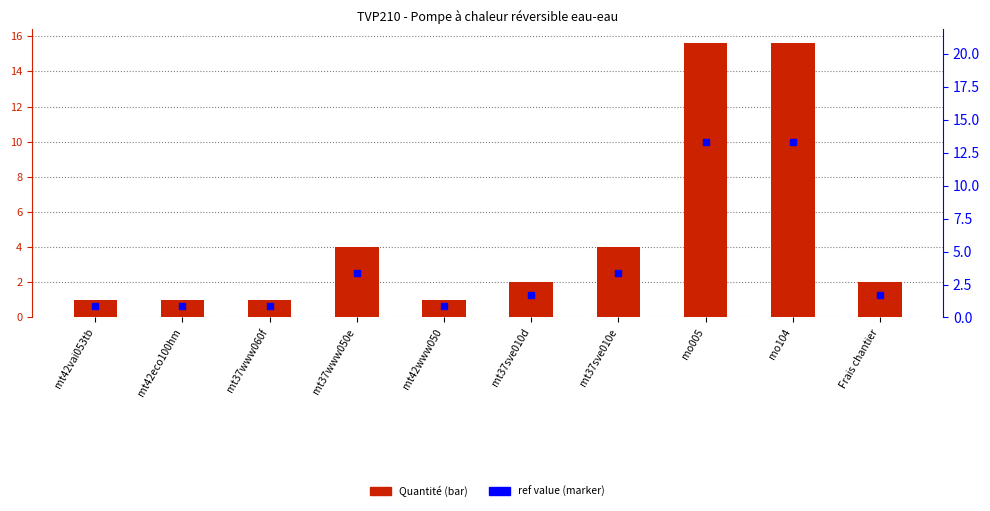

The ref value series shows 0.8 at mt37www060f. True or false?

True